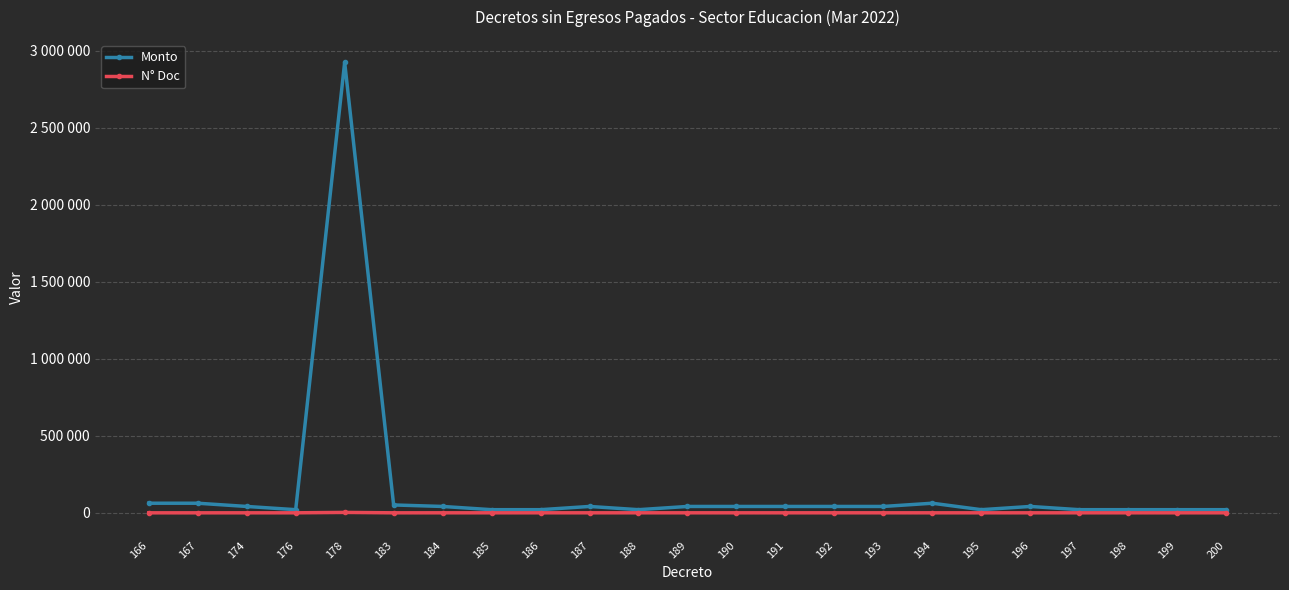

At which label does Monto reach its peak?

178